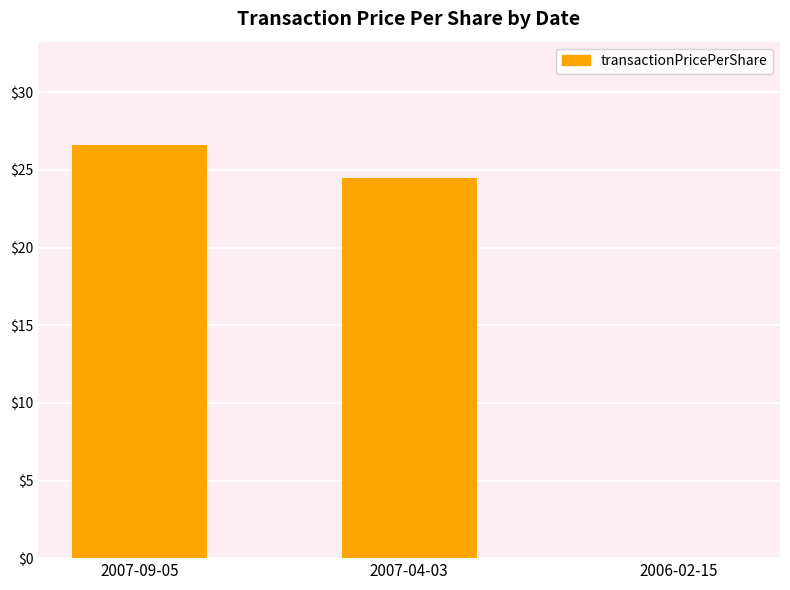

What is the greatest value displayed?

26.6